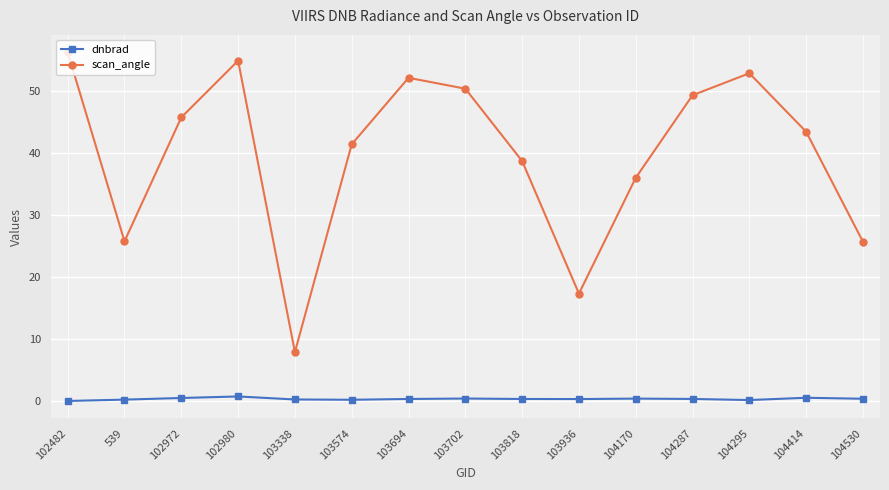

In scan_angle, how many points are higher than both neighbors (excluding endpoints)?

3